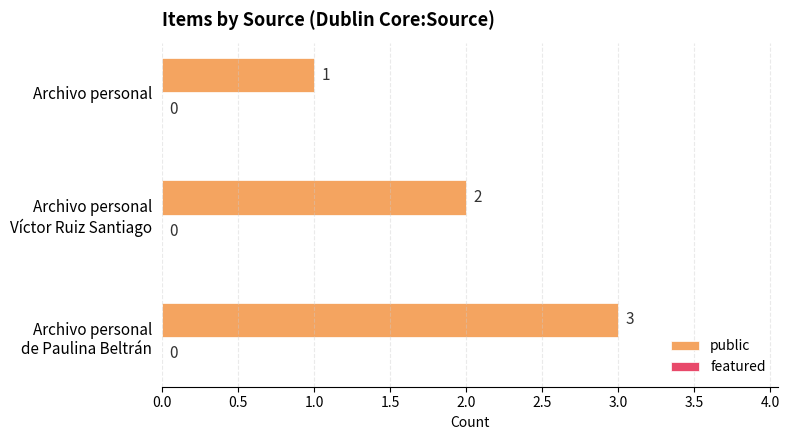

Reading top to bottom, list all the values displayed in this chart.

1	2	3